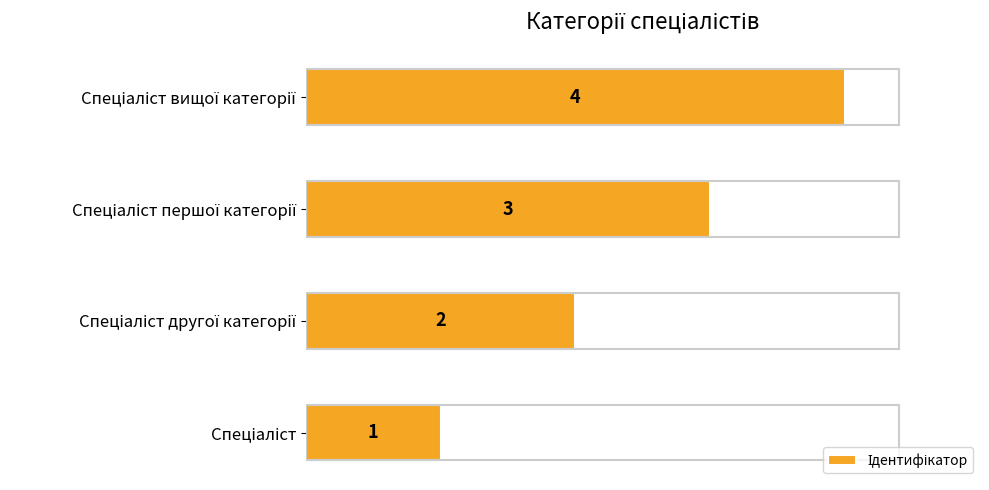

How many values are between 2 and 4?

3